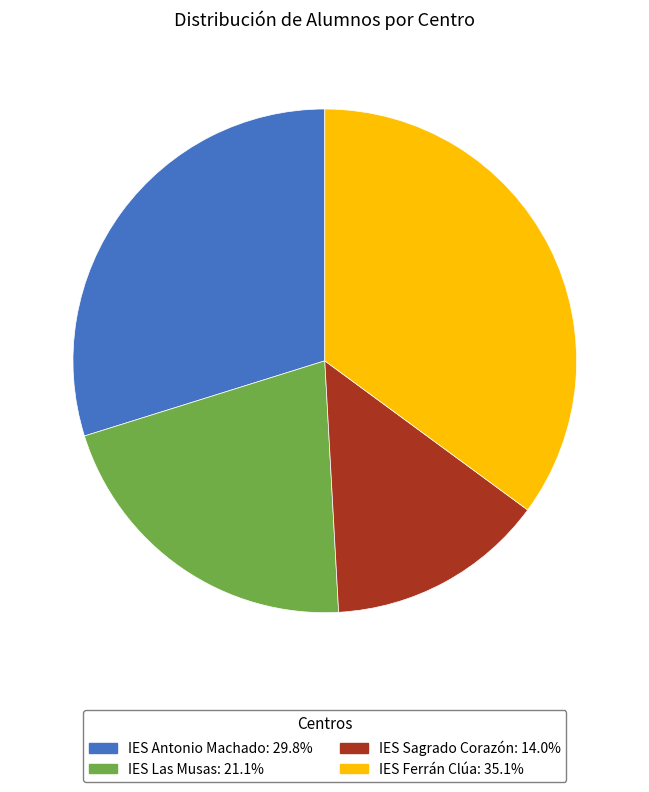

Count the number of slices in the pie.

4